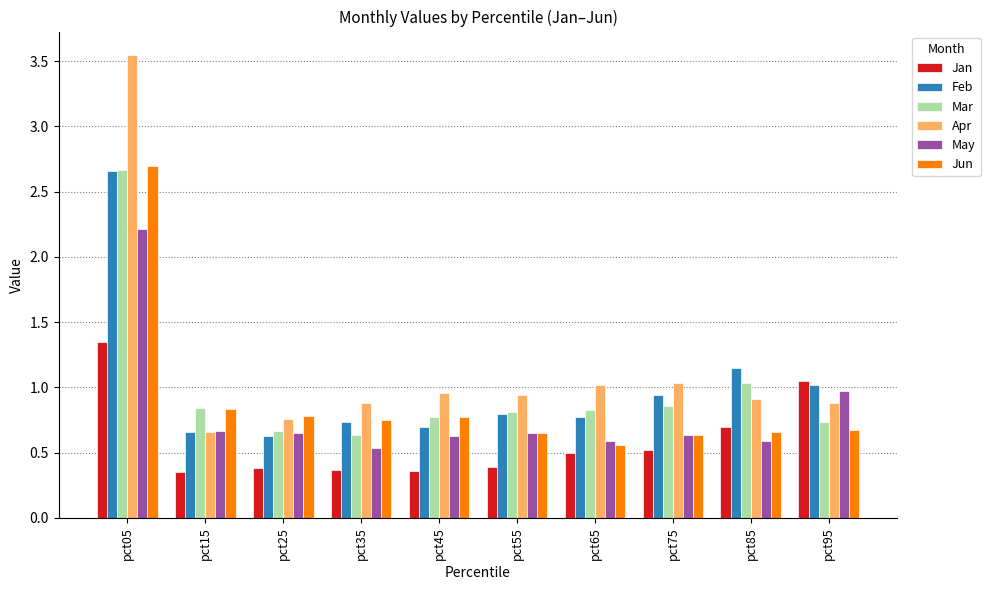

What is the difference between the second highest and minimum values in the Jun series?

0.3